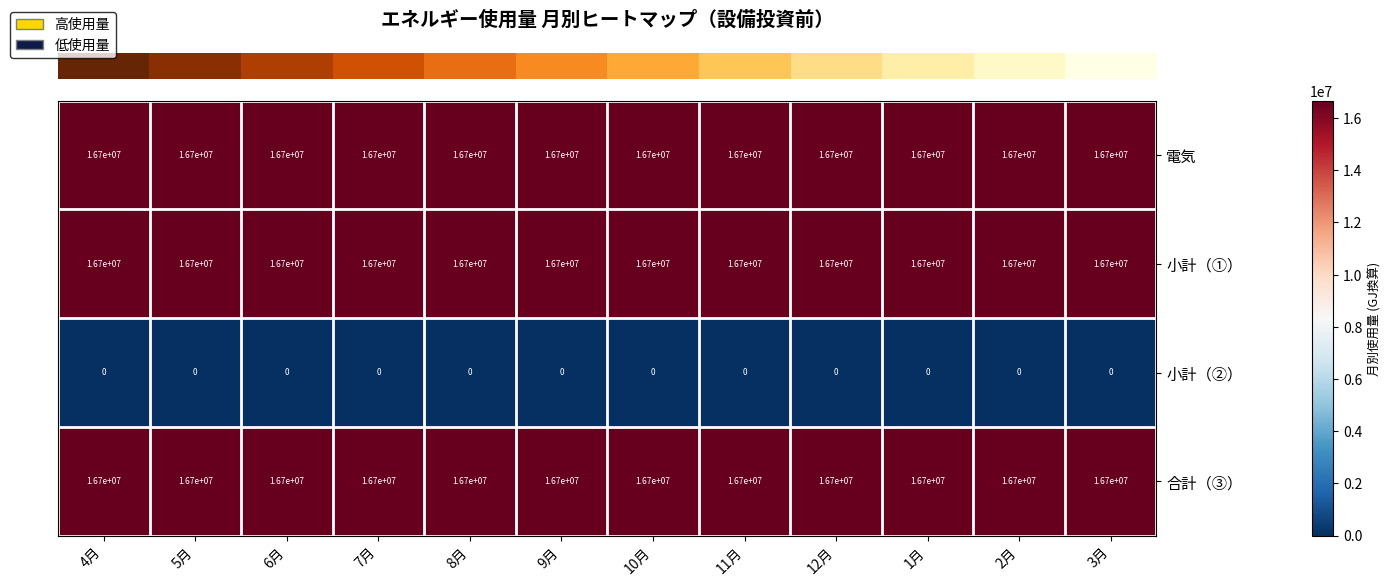

What is the sum of all 合計（③） values?

200400000